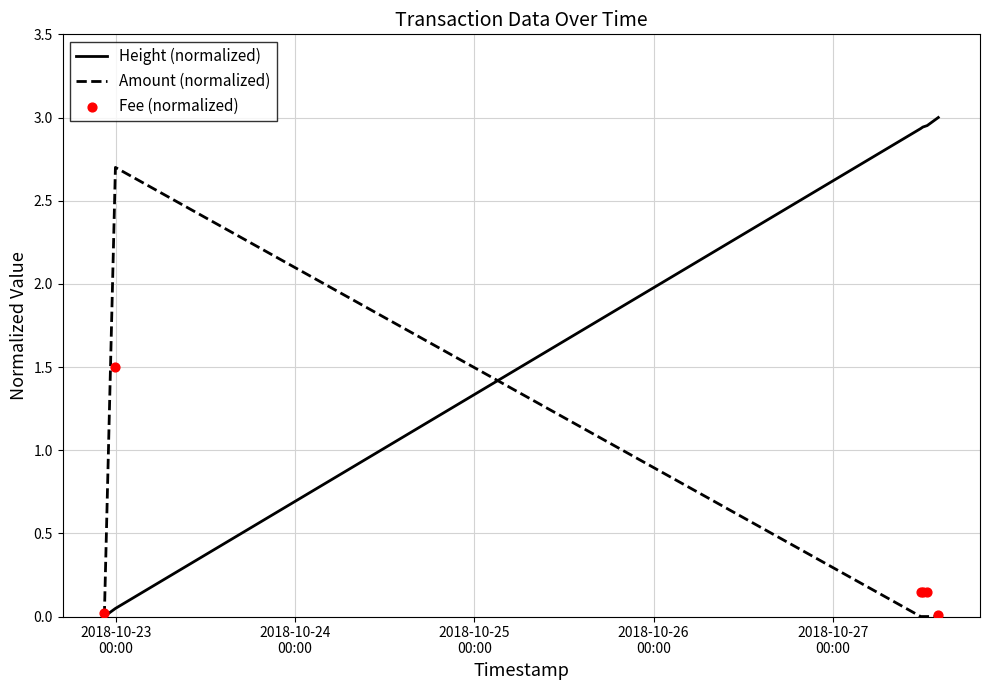

Which series has the largest Y range (max minus min)?

Height (normalized)